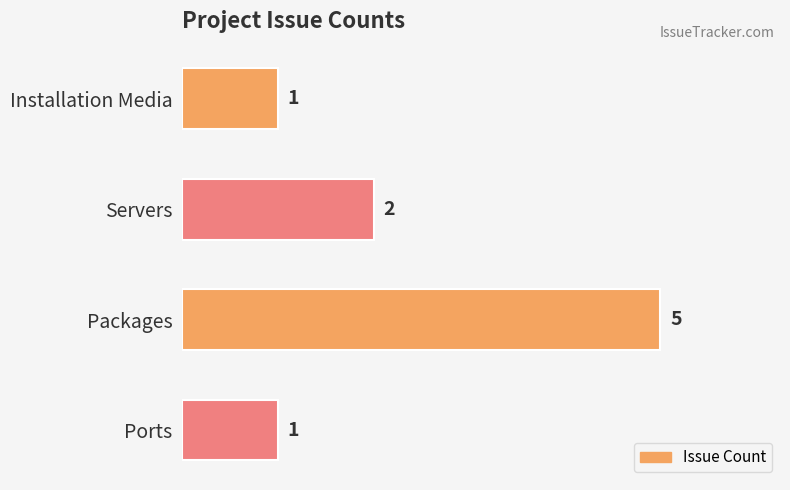

The chart shows a value of 1 at Servers. True or false?

False